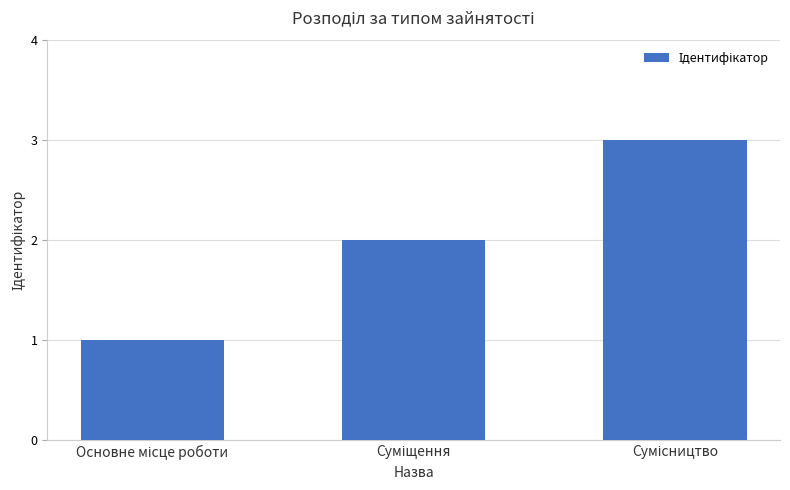

What is the greatest value displayed?

3